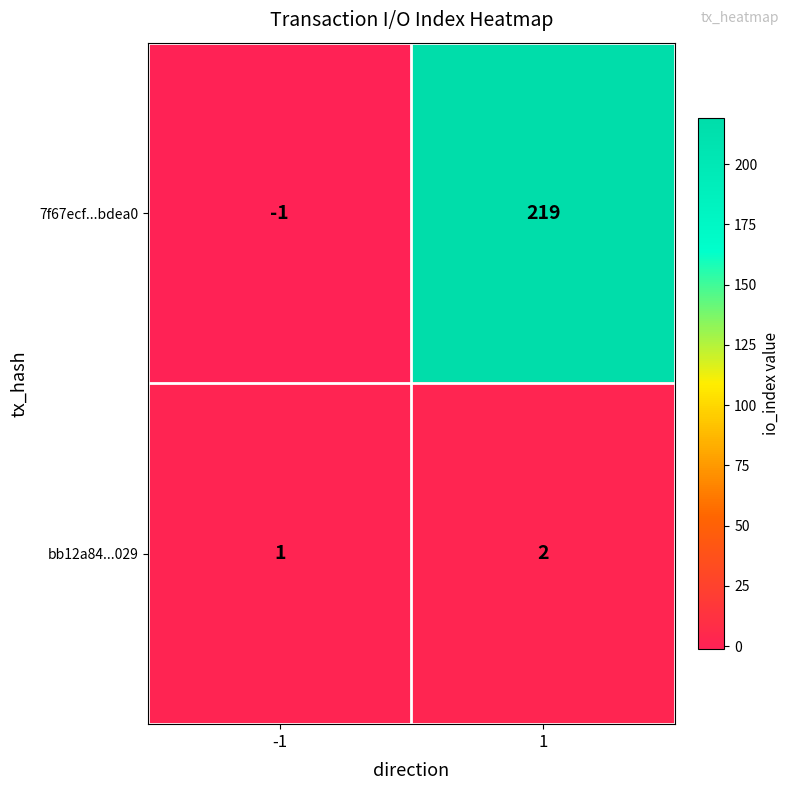

At how many categories does at least one series exceed 97?

1